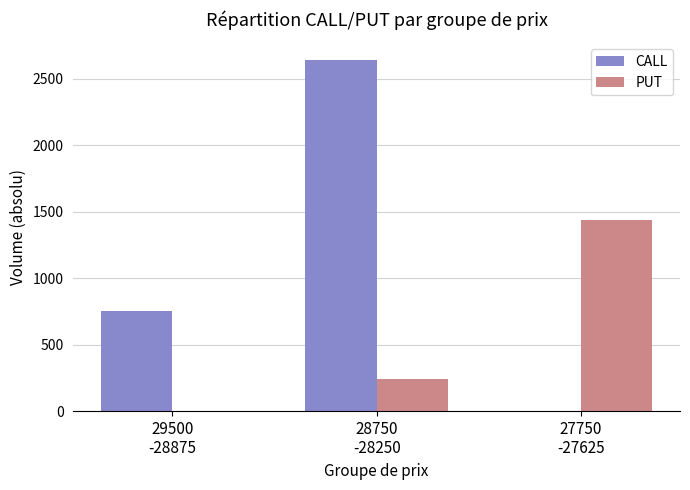

Which series has the largest total across all categories?

CALL